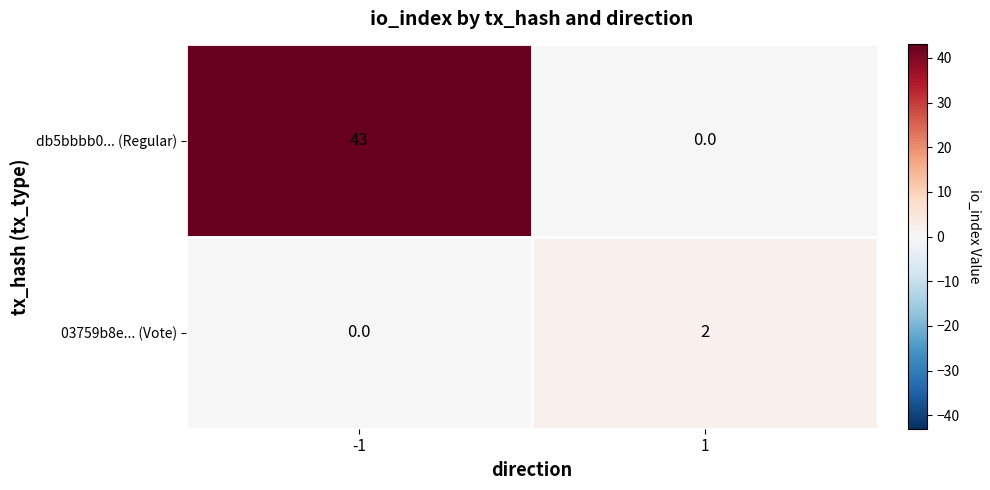

Reading left to right, extract all data points from this chart.

db5bbbb0... (Regular): -1=43	1=0
03759b8e... (Vote): -1=0	1=2